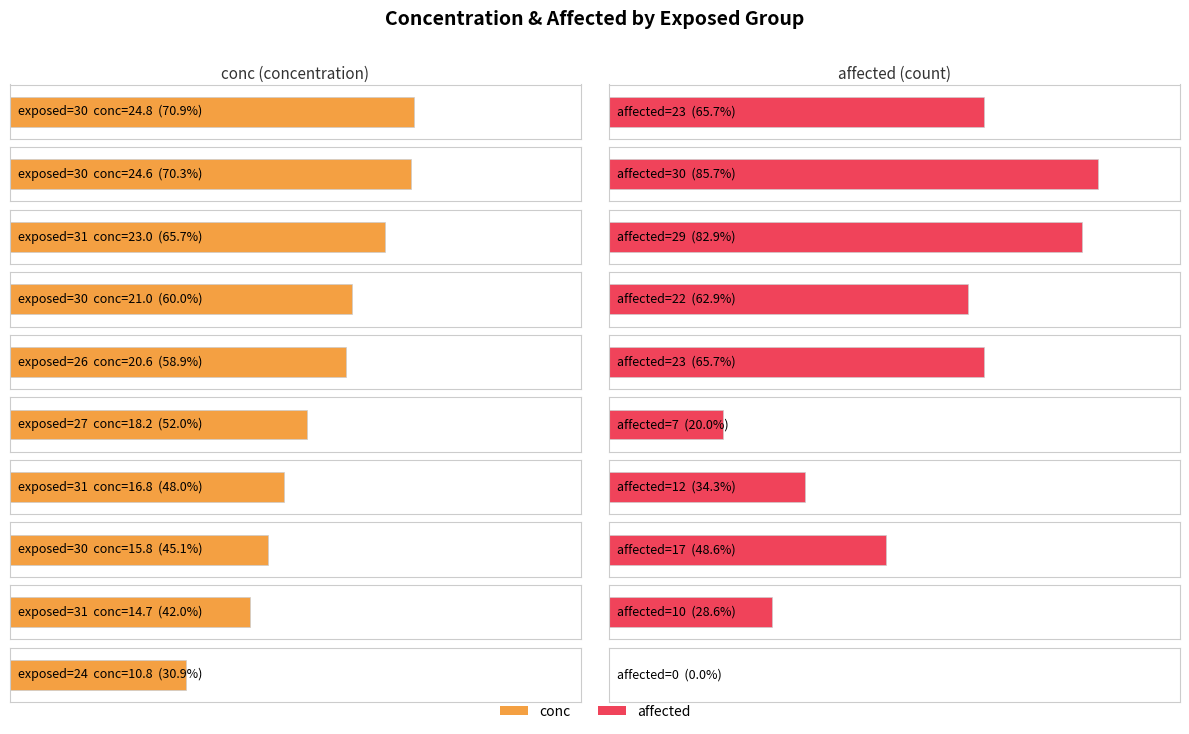

Which series has the largest total across all categories?

conc